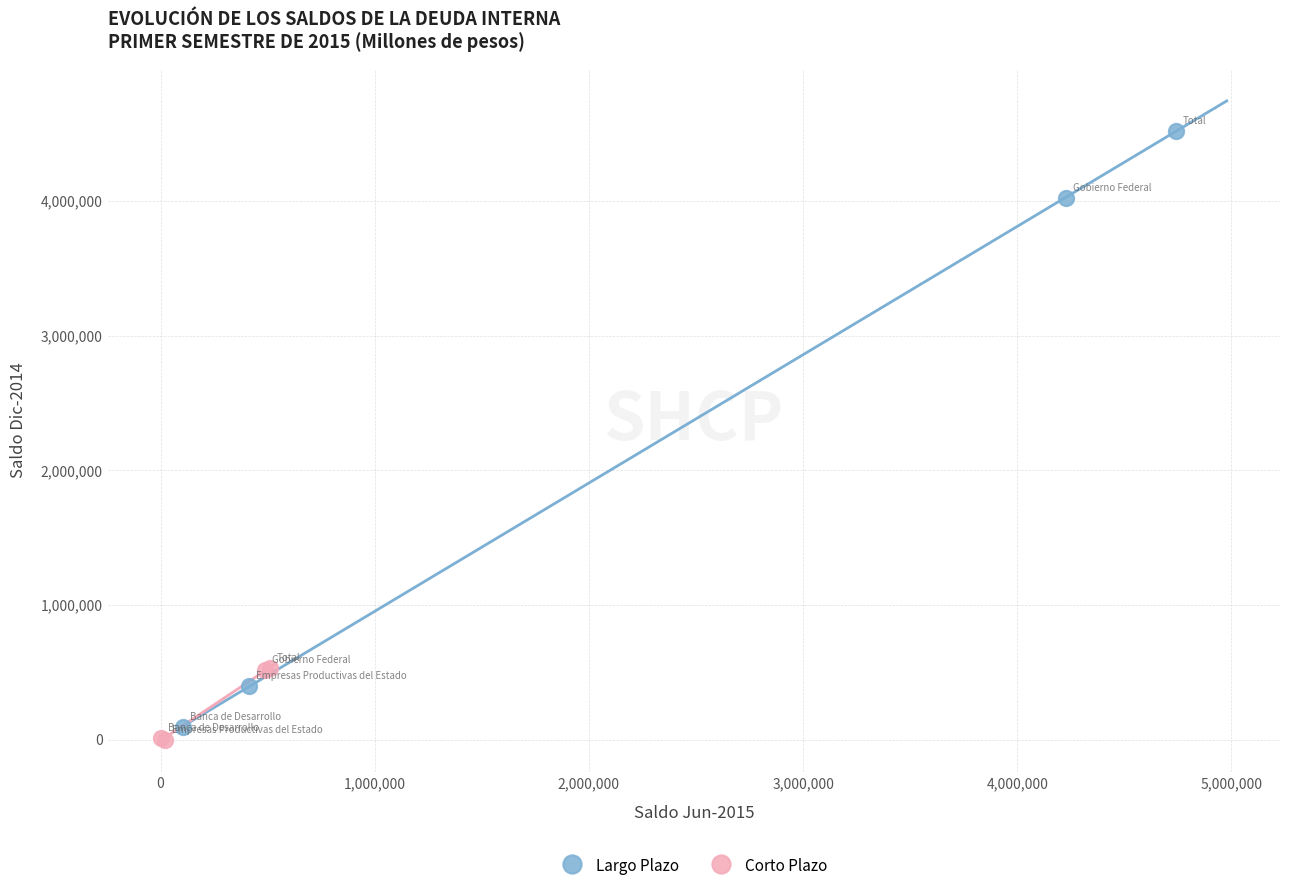

Which series has the widest spread of Y values?

Largo Plazo